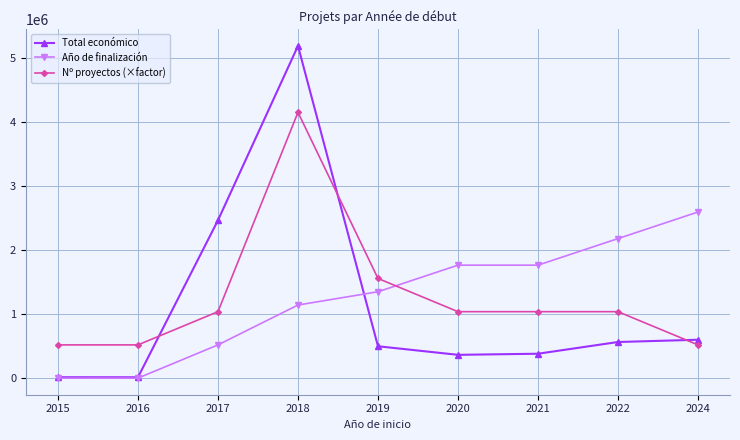

Where is the first local maximum for Total económico?

2018